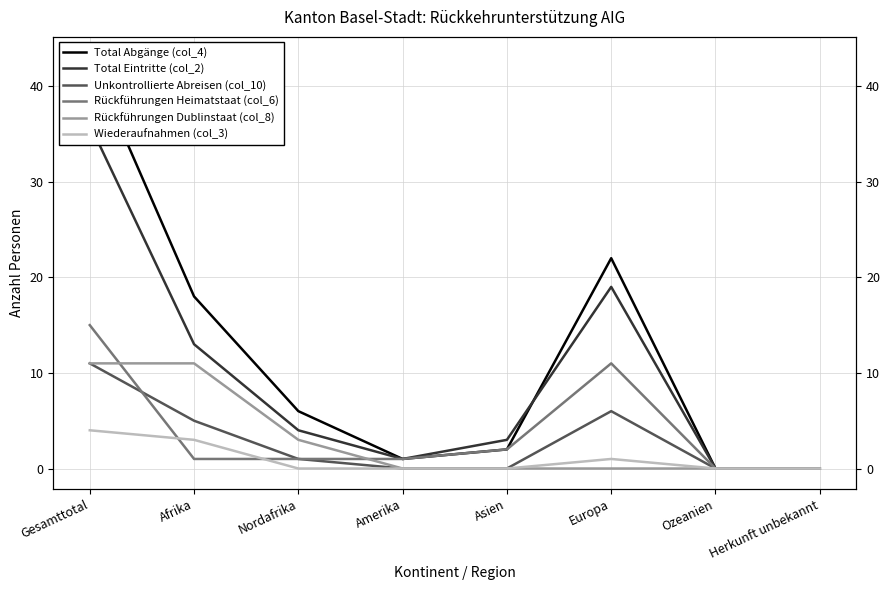

The Total Eintritte (col_2) series shows 0 at Herkunft unbekannt. True or false?

True